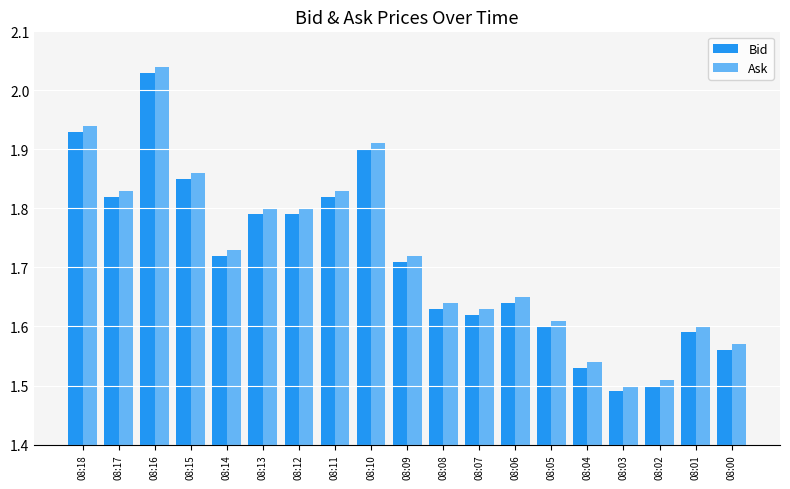

The Bid series shows 1.5 at 08:04. True or false?

True